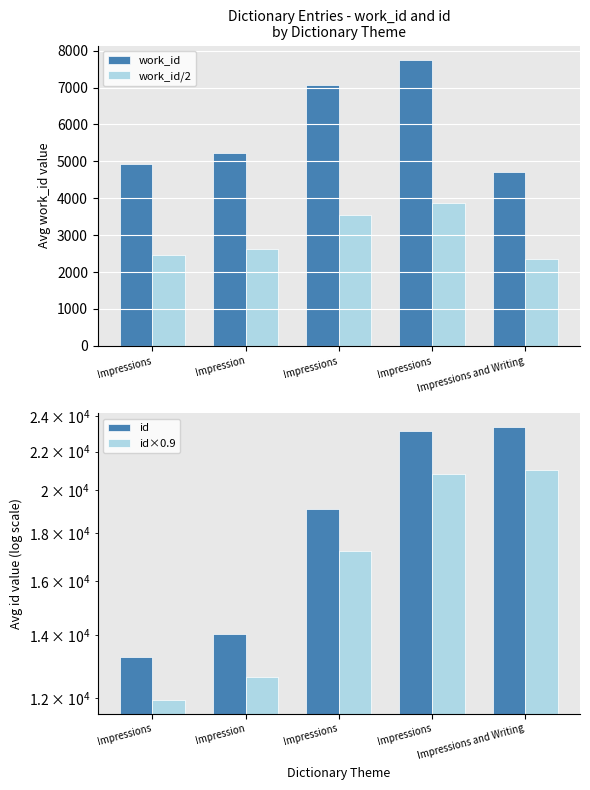

What is the difference between the id (light) values at Impression and Impressions and Writing?

8392.5